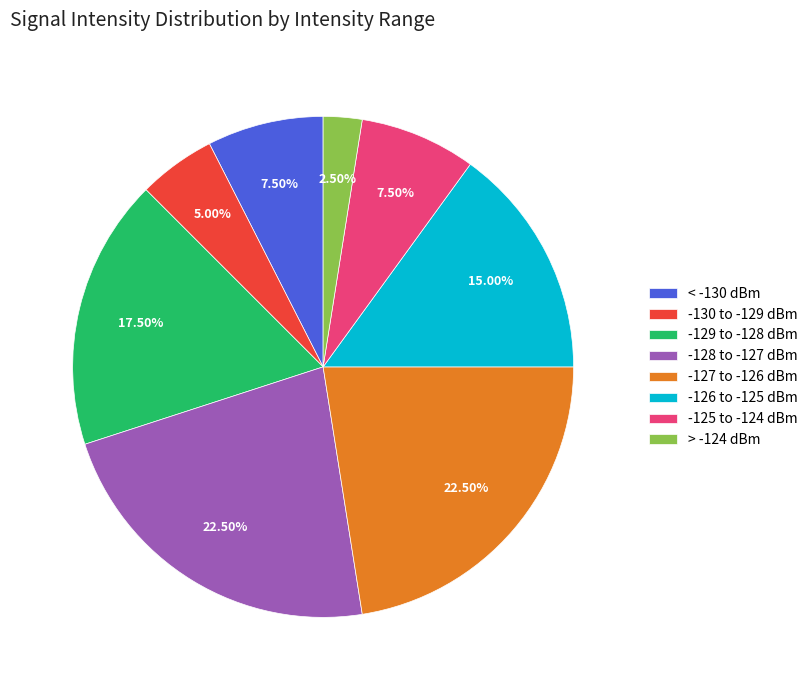

Does any single category account for the majority?

No